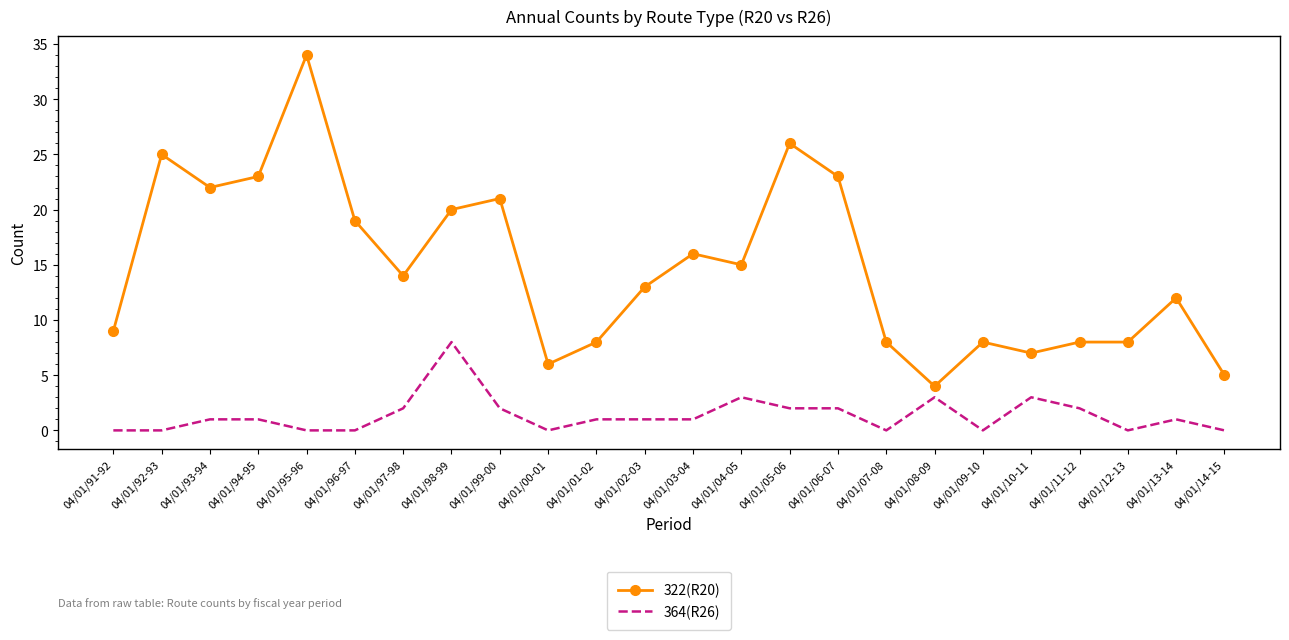

At which label does 364(R26) reach its peak?

04/01/98-99